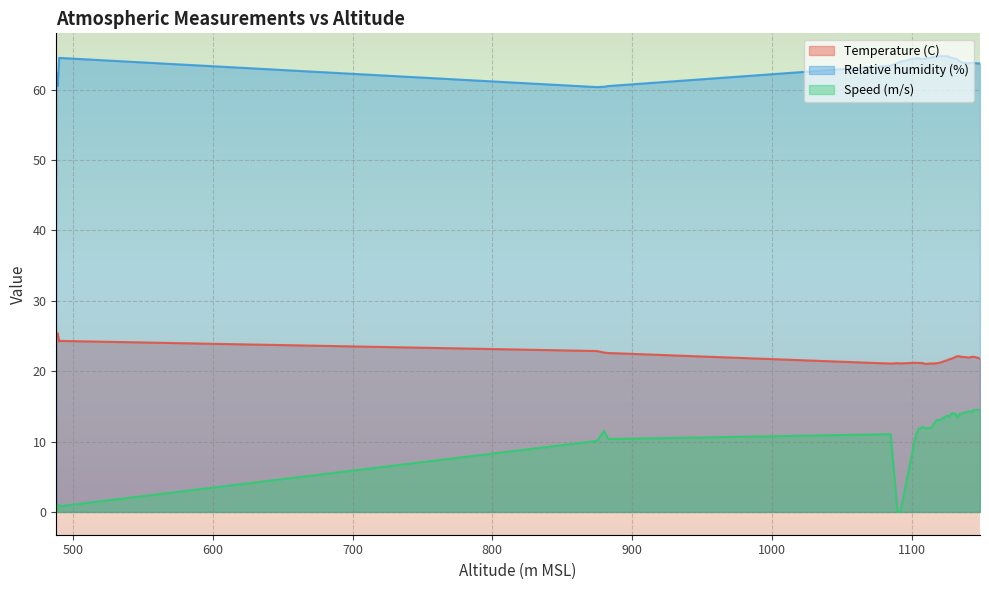

The value of Relative humidity (%) at 1110 is 18.6. True or false?

False